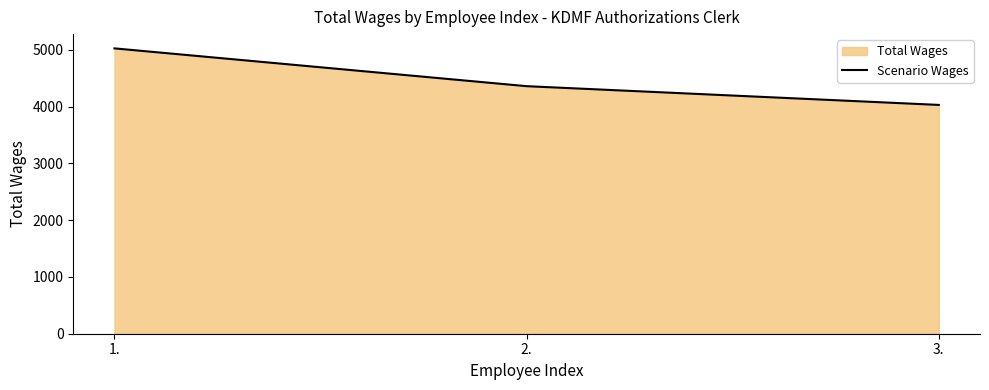

Does the chart display data point markers on the line(s)?

No